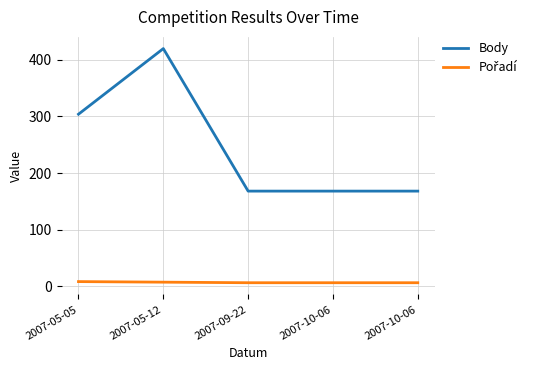

What is the maximum value for Pořadí?

8